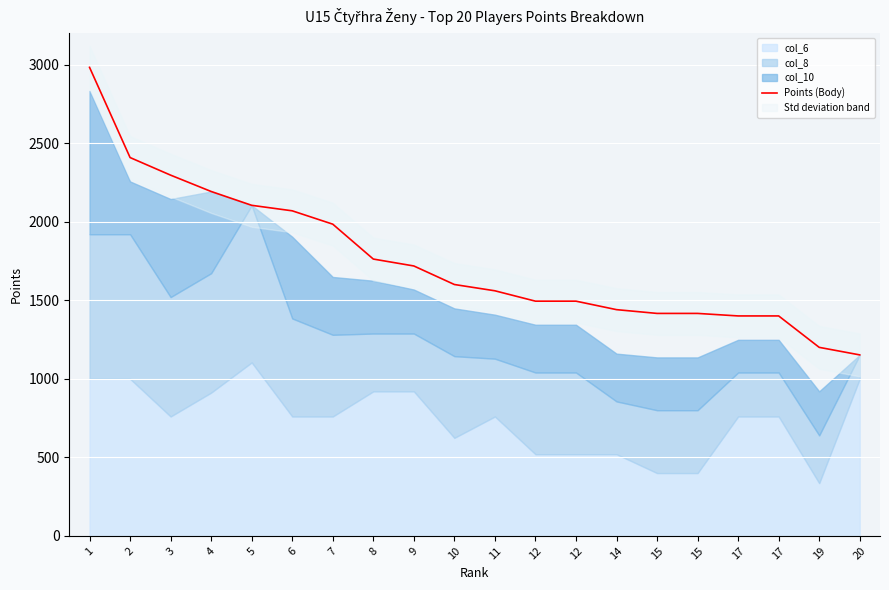

Reading right to left, list all the values displayed in this chart.

1152	1200	1400	1400	1416	1416	1440	1494	1494	1560	1600	1718	1762	1984	2069	2104	2192	2296	2408	2982